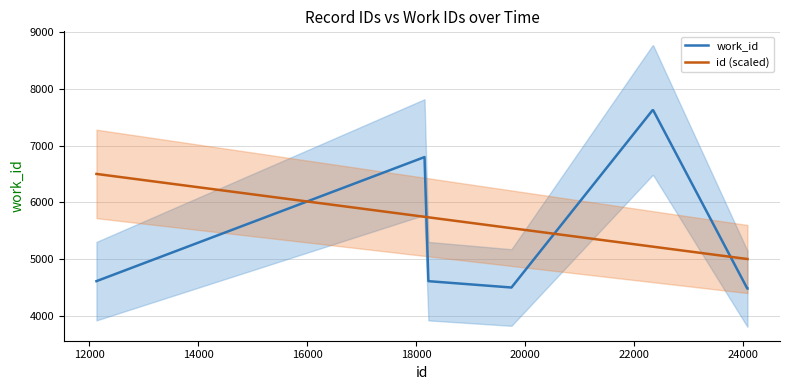

List the series in order of their overall mean, lowest first.

id (scaled), work_id